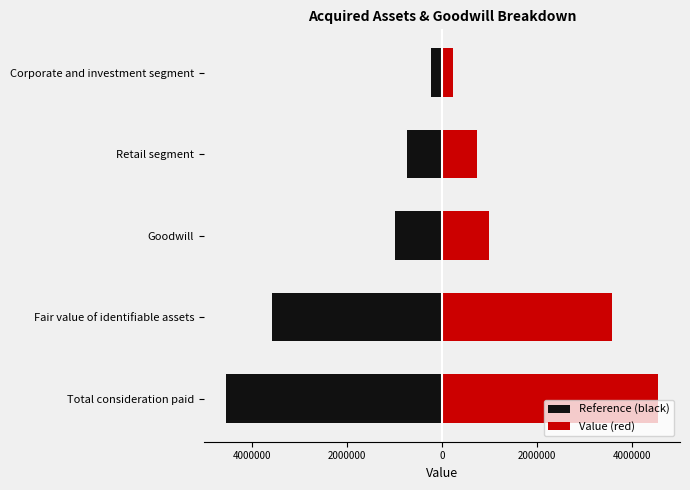

Count the number of categories in the chart.

5